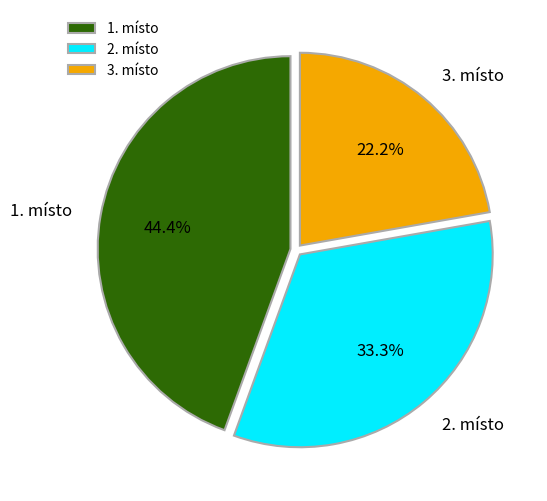

Count the number of slices in the pie.

3